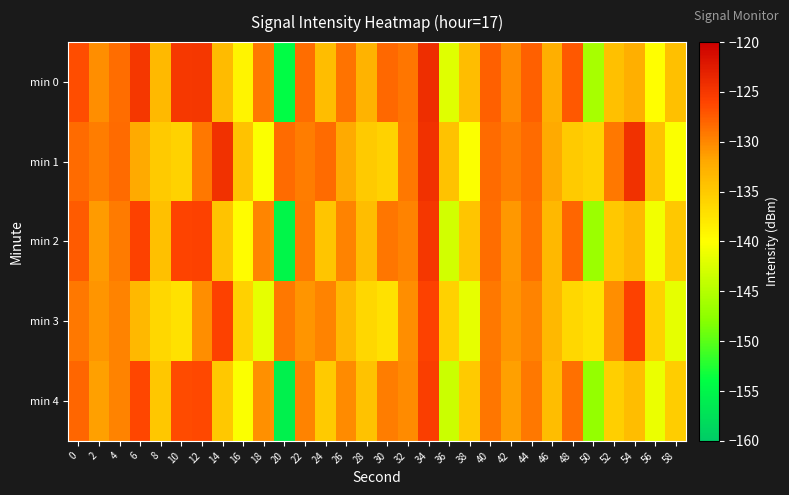

Which series has the widest spread of values?

min 0